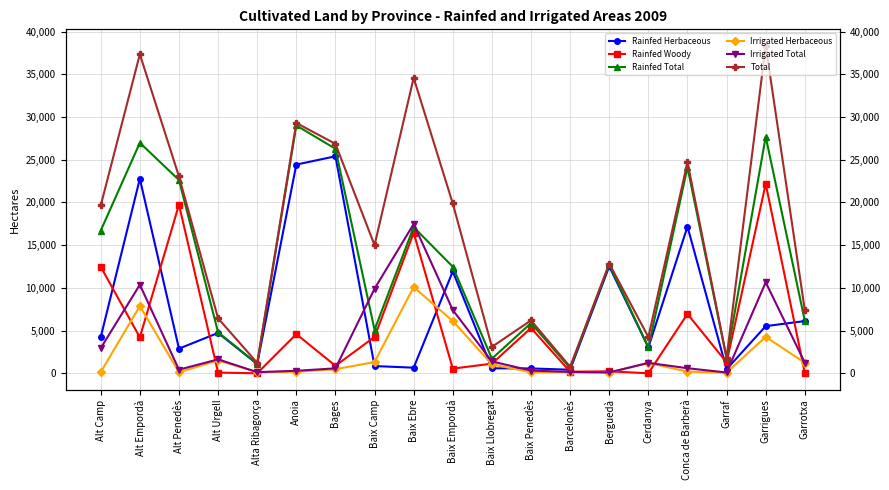

At which category does the chart reach its peak across all series?

Garrigues